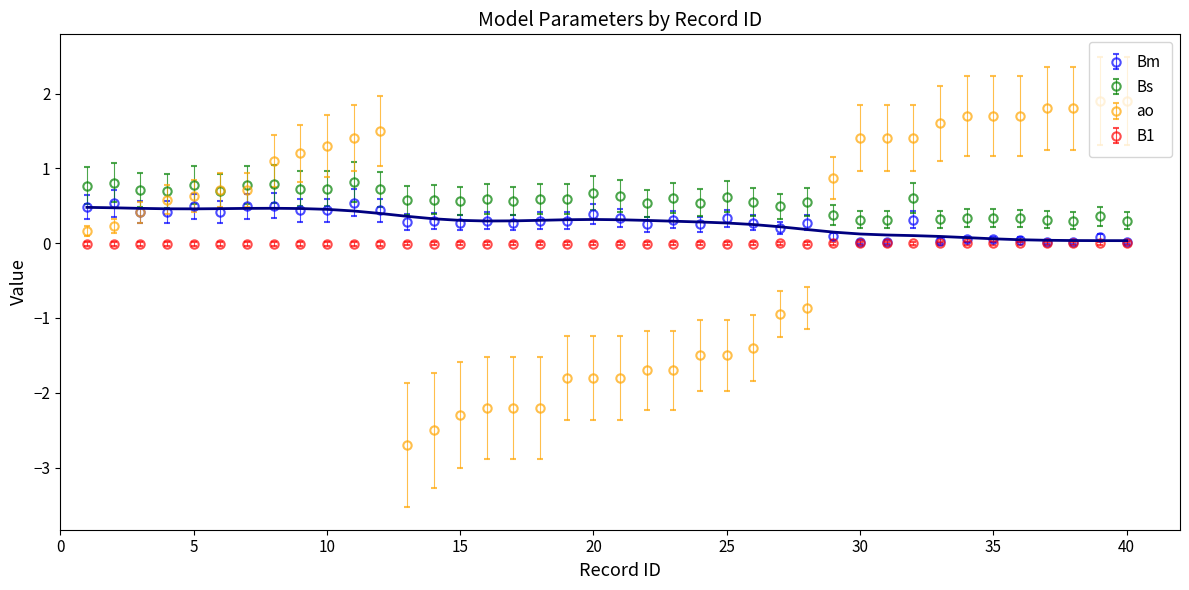

True or false: B1 and ao cross at least once.

True